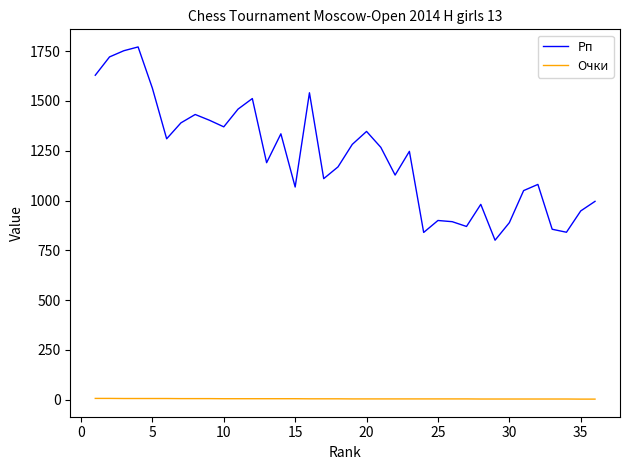

True or false: Рп and Очки cross at least once.

False